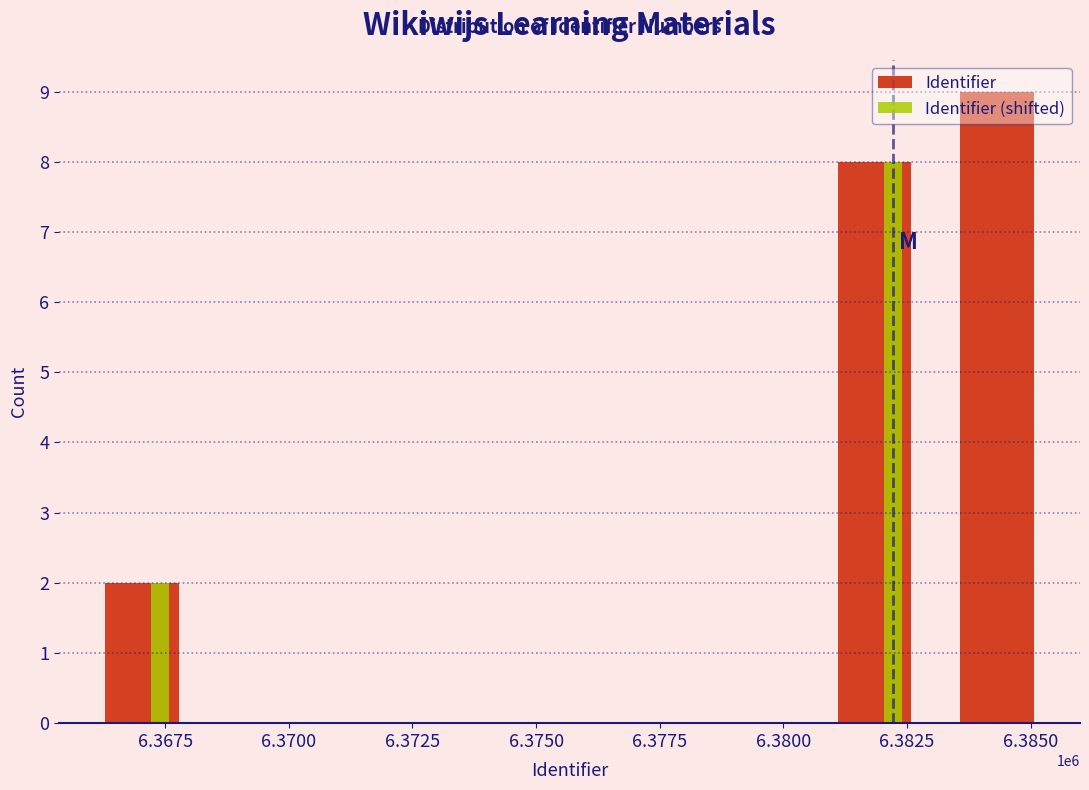

What is the sum of the Identifier values at 6.3850 and 6.3675?

11